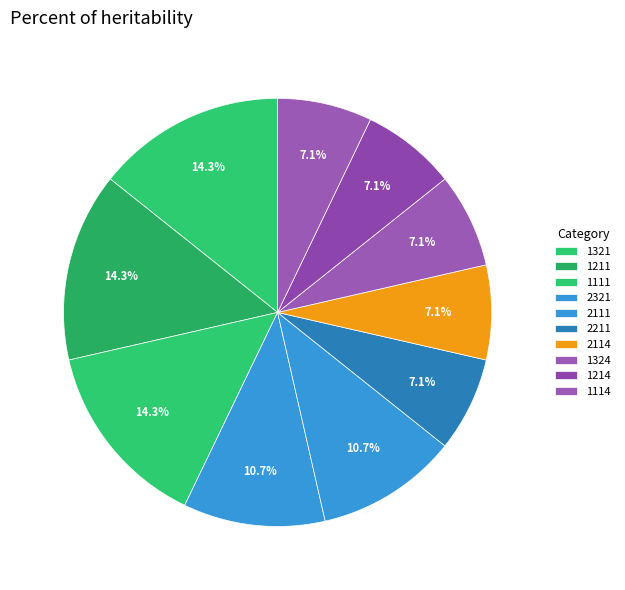

Is it true that 2114 is 14% of the pie?

False